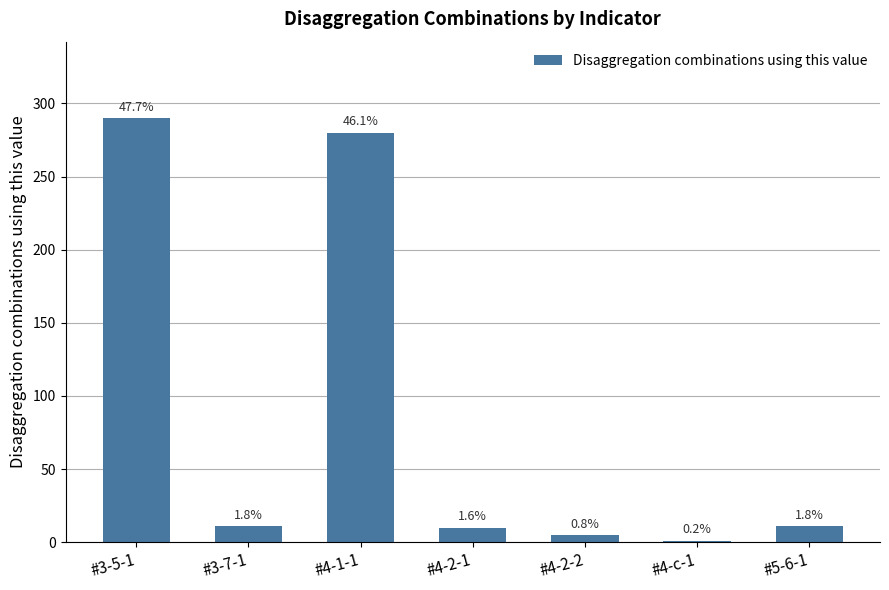

Reading left to right, list all the values displayed in this chart.

290	11	280	10	5	1	11